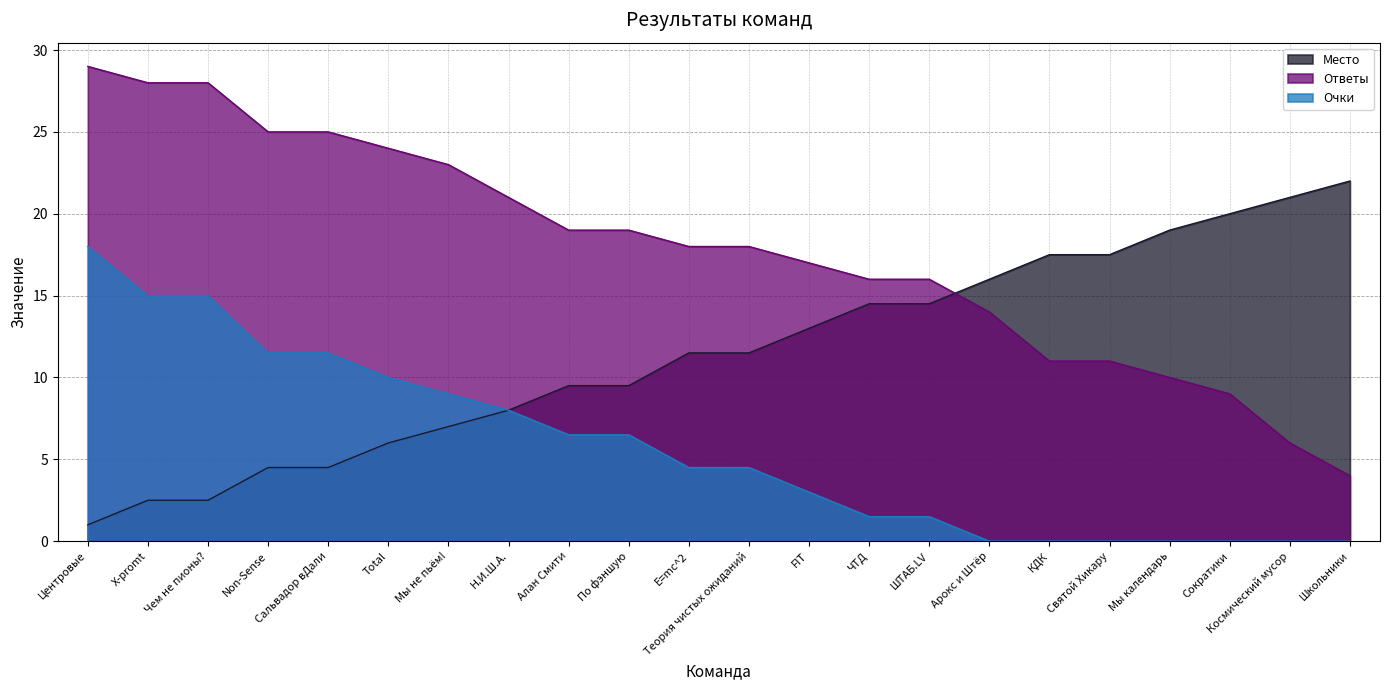

Reading left to right, extract all data points from this chart.

Место: 1.0	2.5	2.5	4.5	4.5	6.0	7.0	8.0	9.5	9.5	11.5	11.5	13.0	14.5	14.5	16.0	17.5	17.5	19.0	20.0	21.0	22.0
Ответы: 29.0	28.0	28.0	25.0	25.0	24.0	23.0	21.0	19.0	19.0	18.0	18.0	17.0	16.0	16.0	14.0	11.0	11.0	10.0	9.0	6.0	4.0
Очки: 18.0	15.0	15.0	11.5	11.5	10.0	9.0	8.0	6.5	6.5	4.5	4.5	3.0	1.5	1.5	0.0	0.0	0.0	0.0	0.0	0.0	0.0